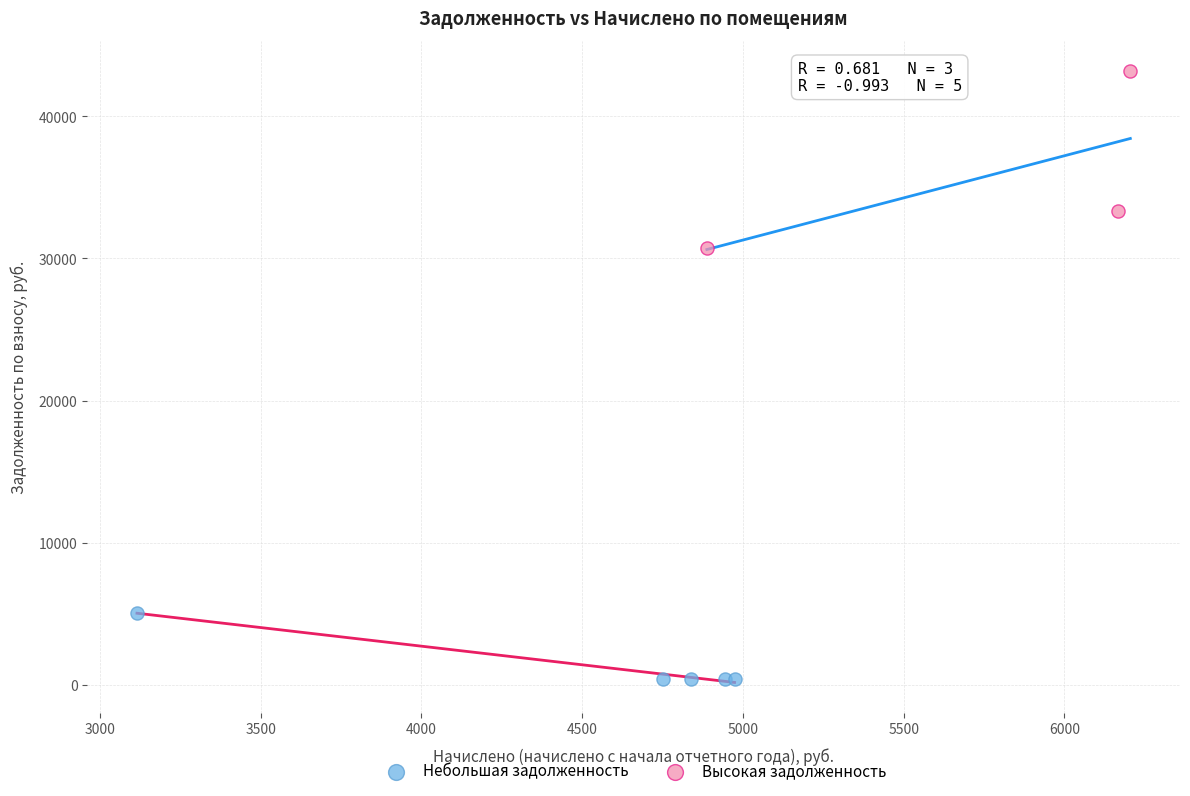

Which series reaches the minimum Y coordinate?

Небольшая задолженность